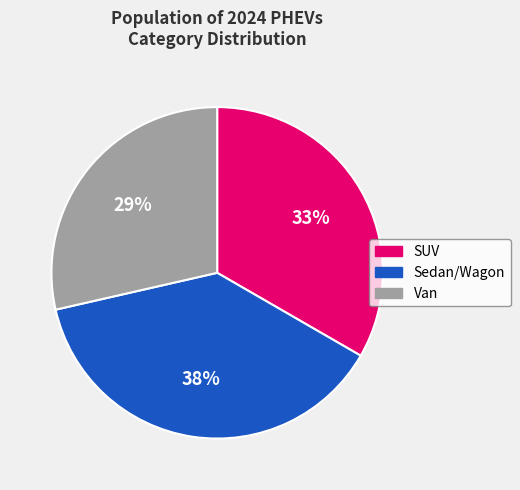

Rank the categories by value from lowest to highest.

Van, SUV, Sedan/Wagon